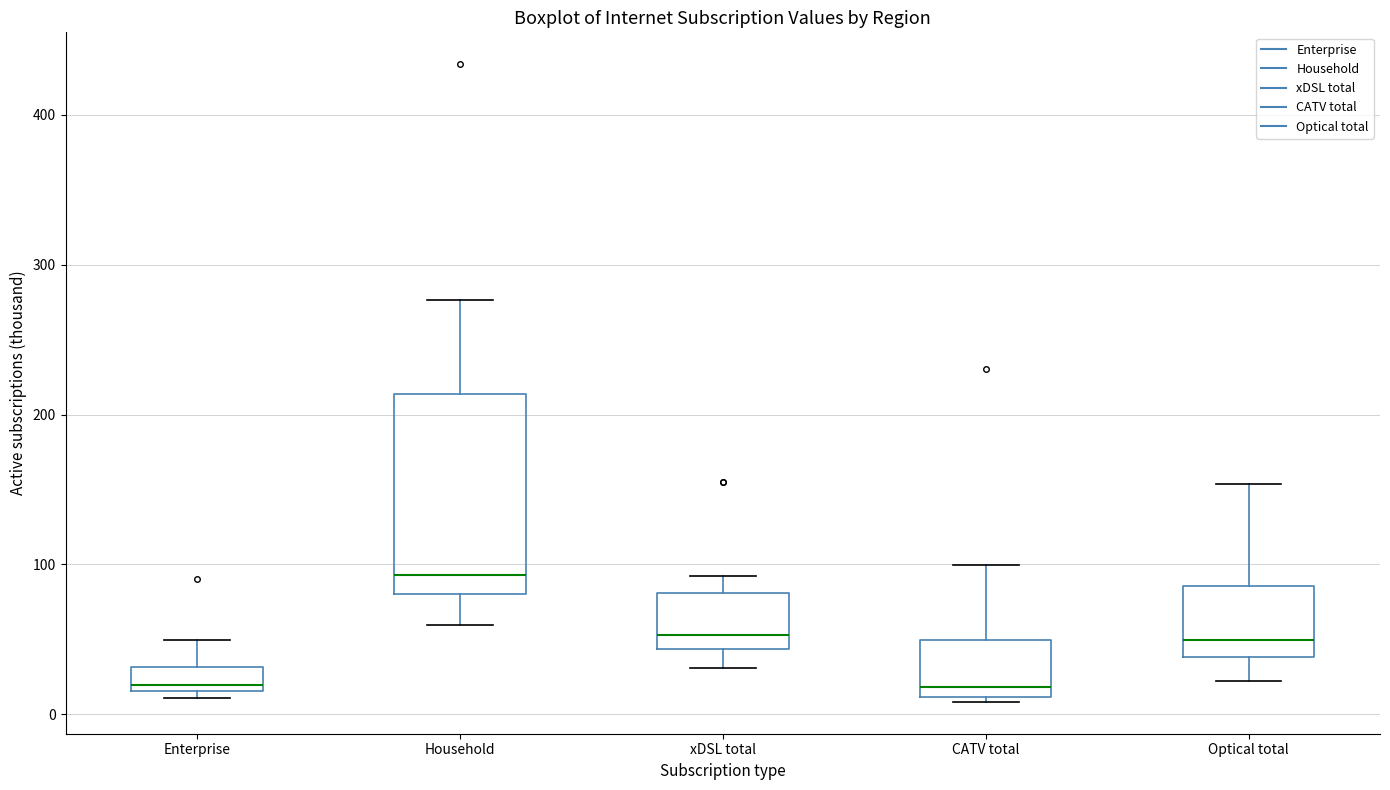

Where does the median line of the box for Optical total sit on the y-axis? The values are not printed on the chart, so give them approximately, as read against the axis.

50